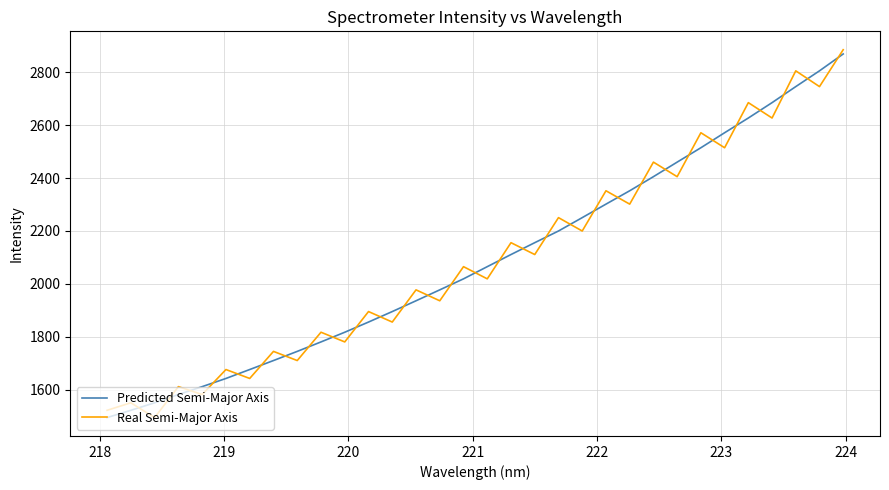

What is the lowest value of the Predicted Semi-Major Axis series?

1494.6